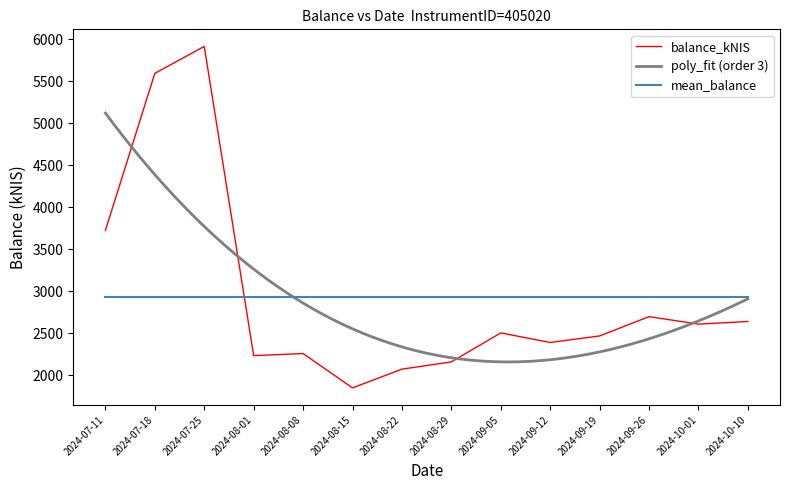

What is the minimum value shown in the chart?

1849.9